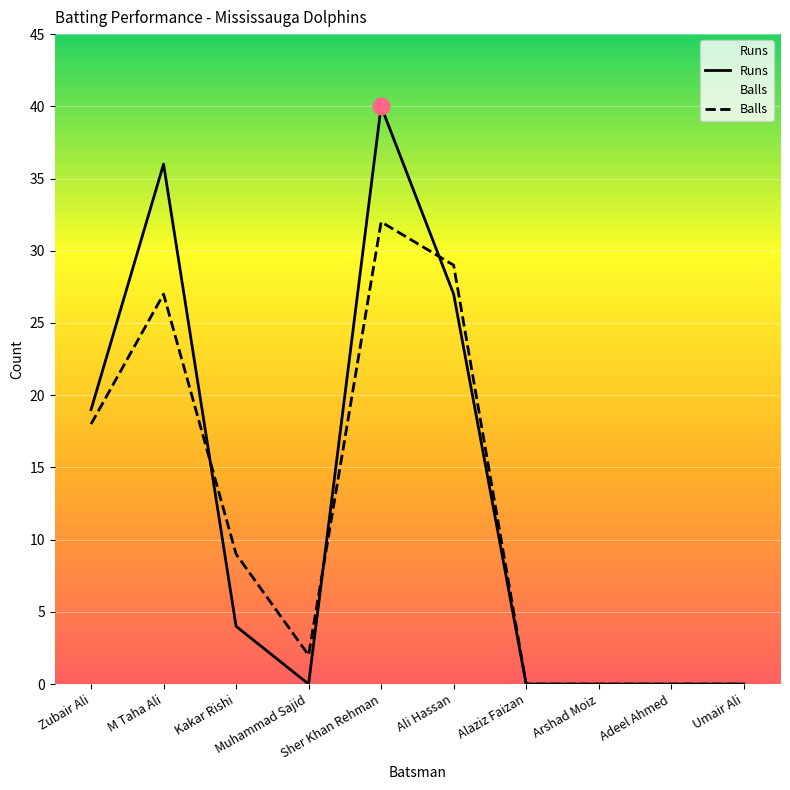

At which category does the chart reach its peak across all series?

Sher Khan Rehman